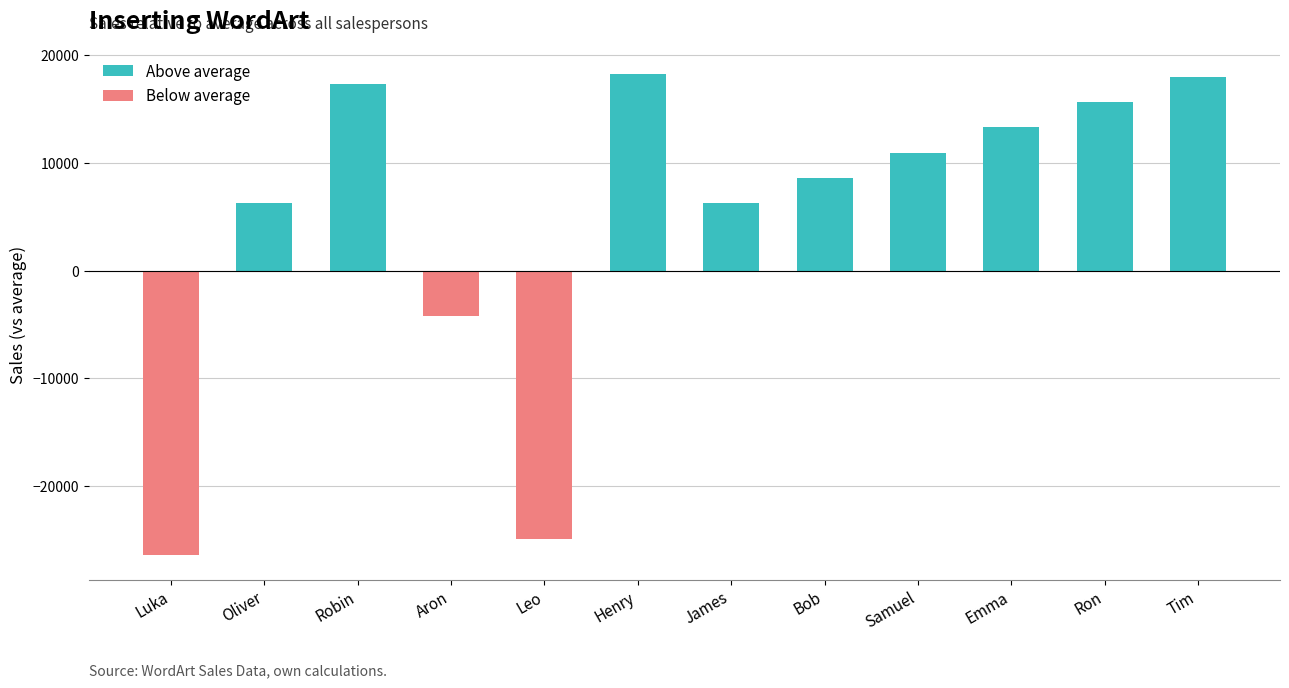

The value at Henry is 27776.5. True or false?

False